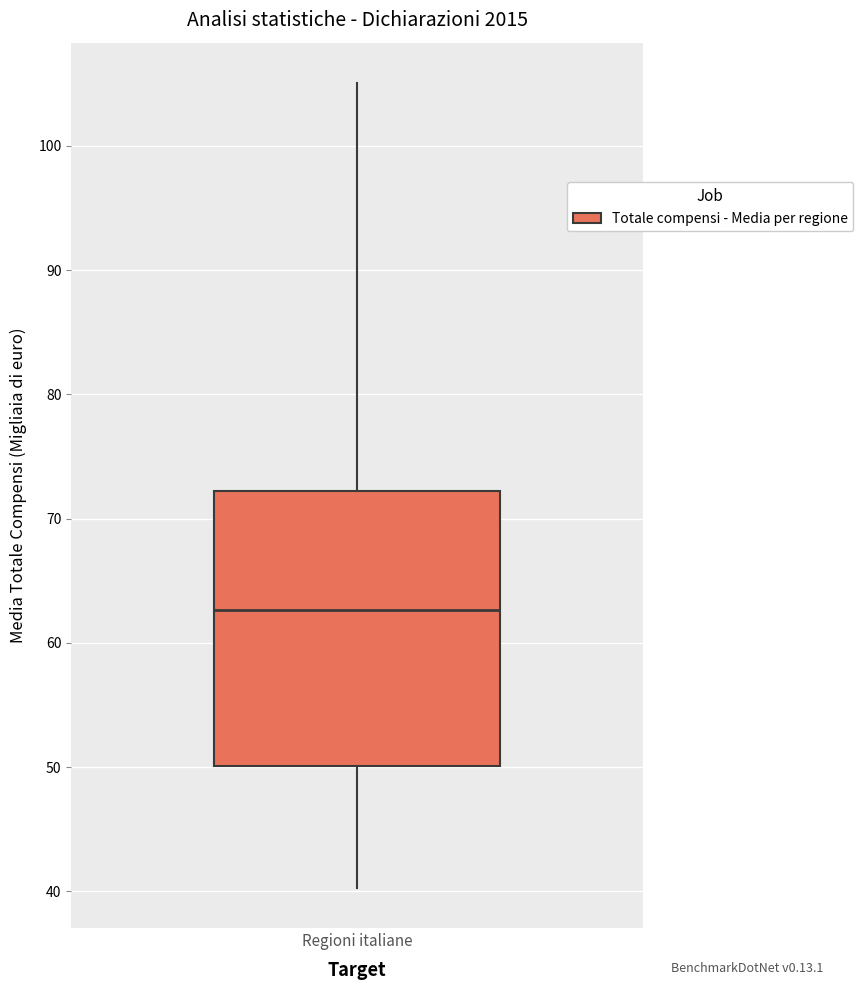

Read this box plot against the y-axis: the position of the median line, the range covered by the box, and the ends of both whiskers. The values are not printed on the chart, so give them approximately, as read against the axis.

median 63, box 50 to 72, whiskers 40 to 105